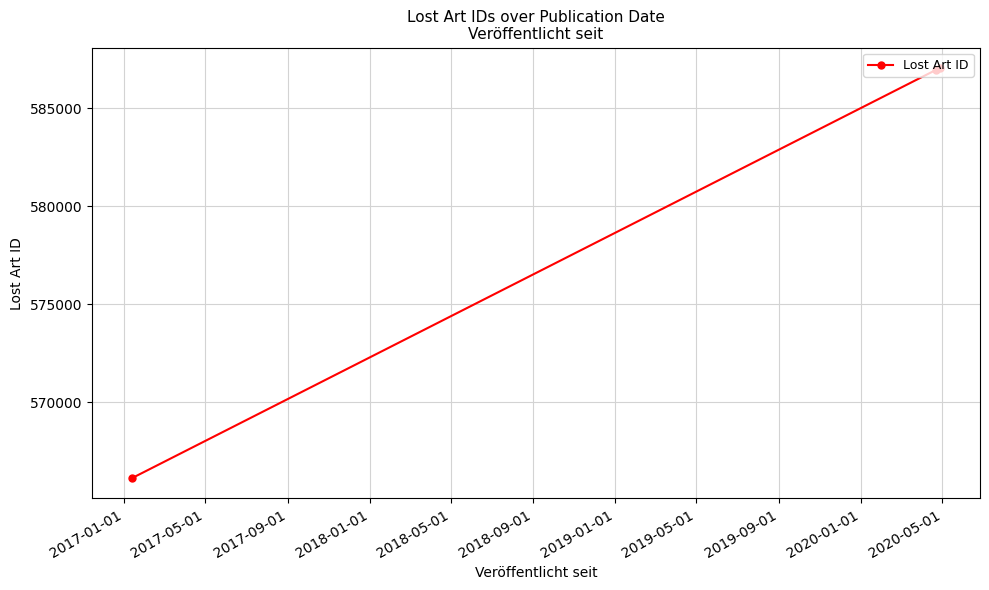

What is the maximum value shown in the chart?

587050